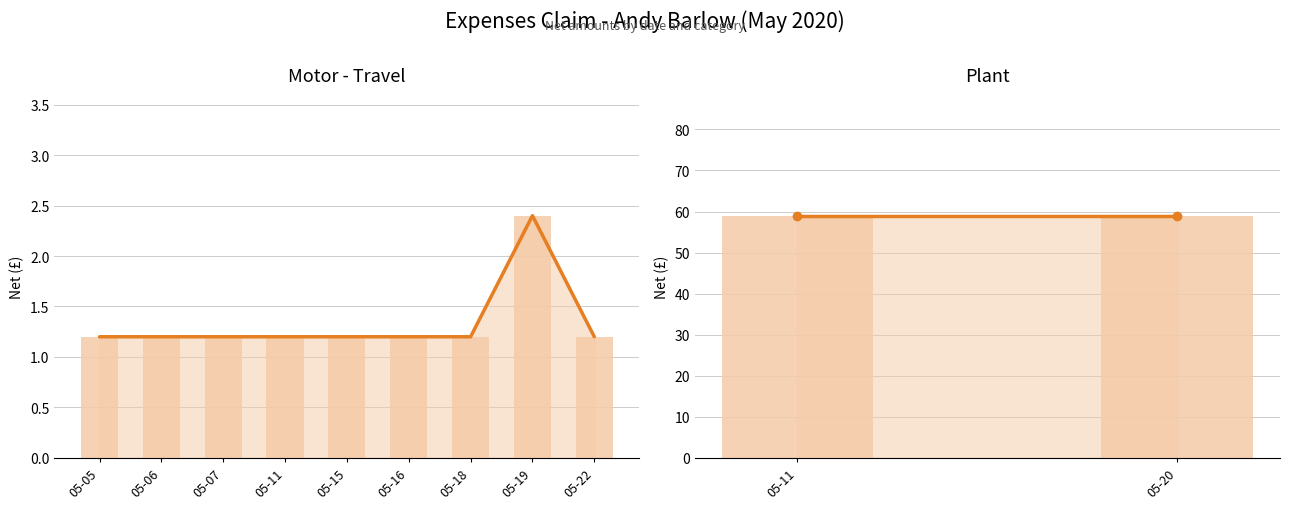

Does the chart contain stacked bars?

No